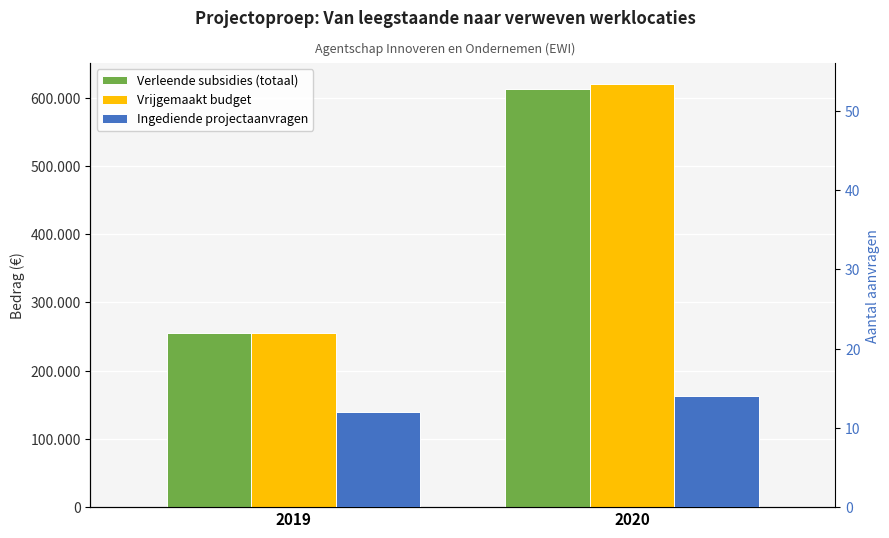

The Verleende subsidies (totaal) series shows 449206.7 at 2019. True or false?

False